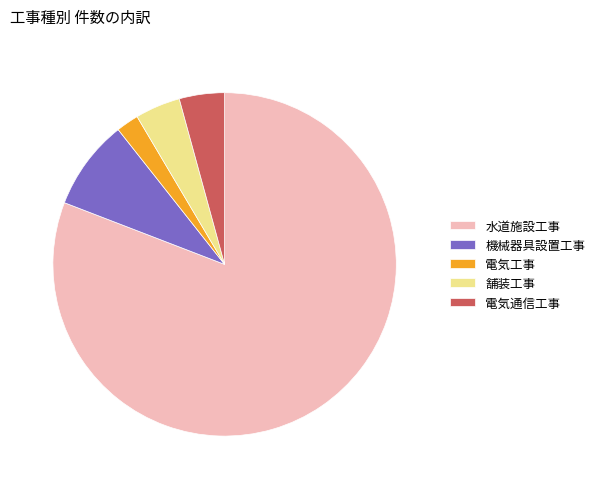

How many segments does this pie chart have?

5